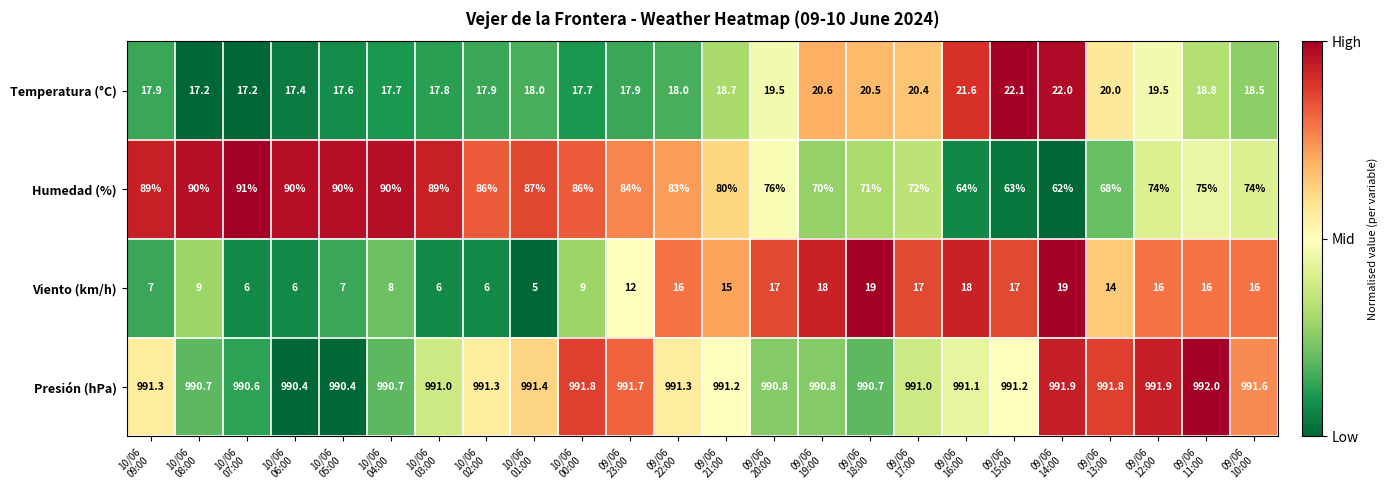

Rank the series by their maximum value, from highest to lowest.

Presión (hPa), Humedad (%), Temperatura (°C), Viento (km/h)